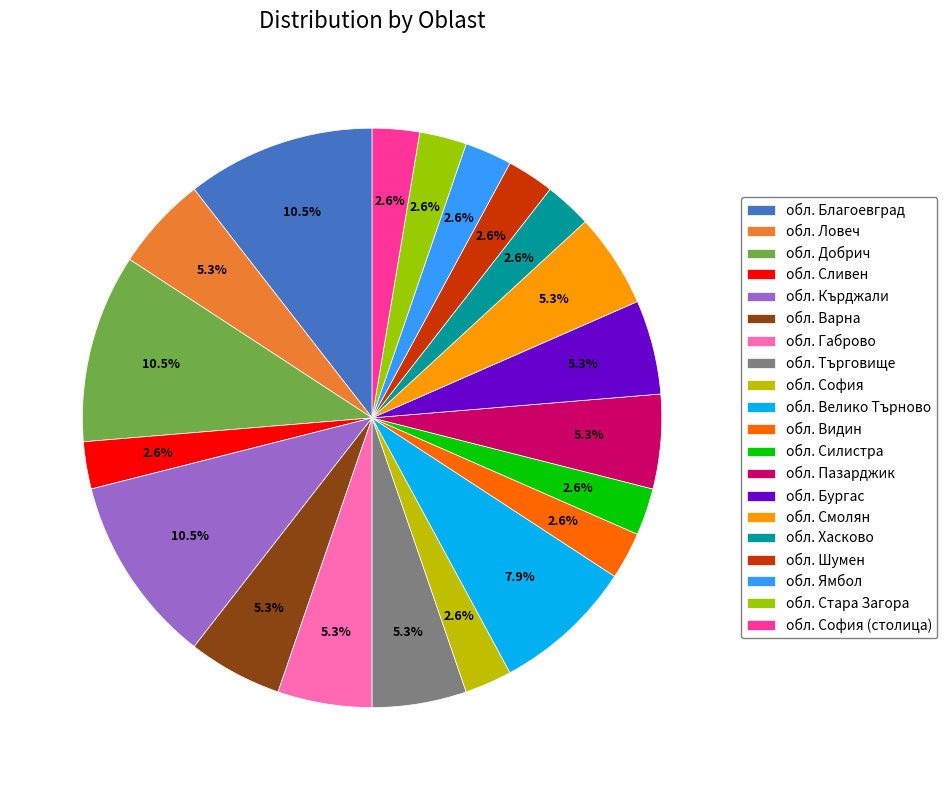

What is the ratio of the value at обл. Варна to the value at обл. Ловеч?

1.0